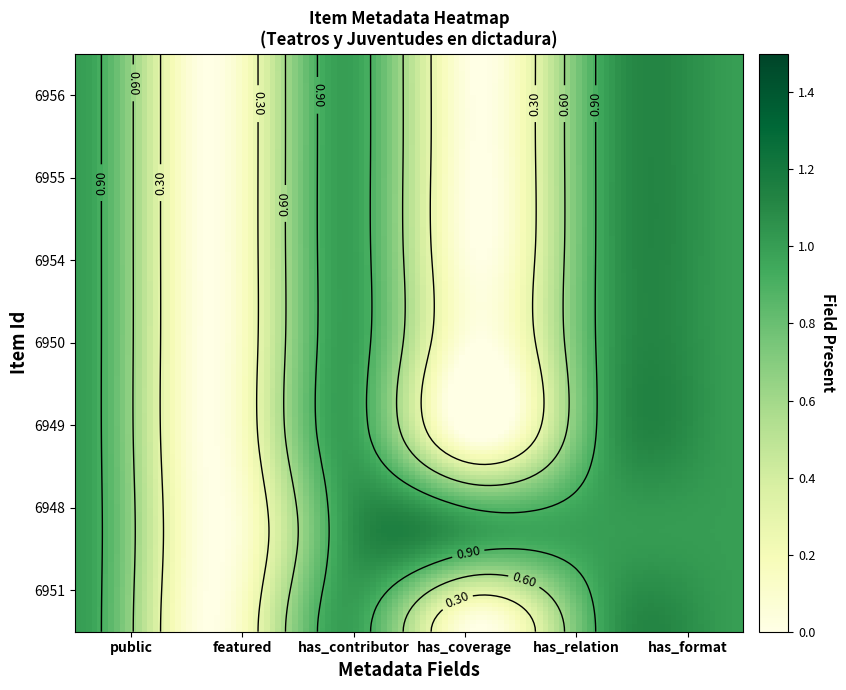

What is the difference between the 6950 values at public and featured?

1